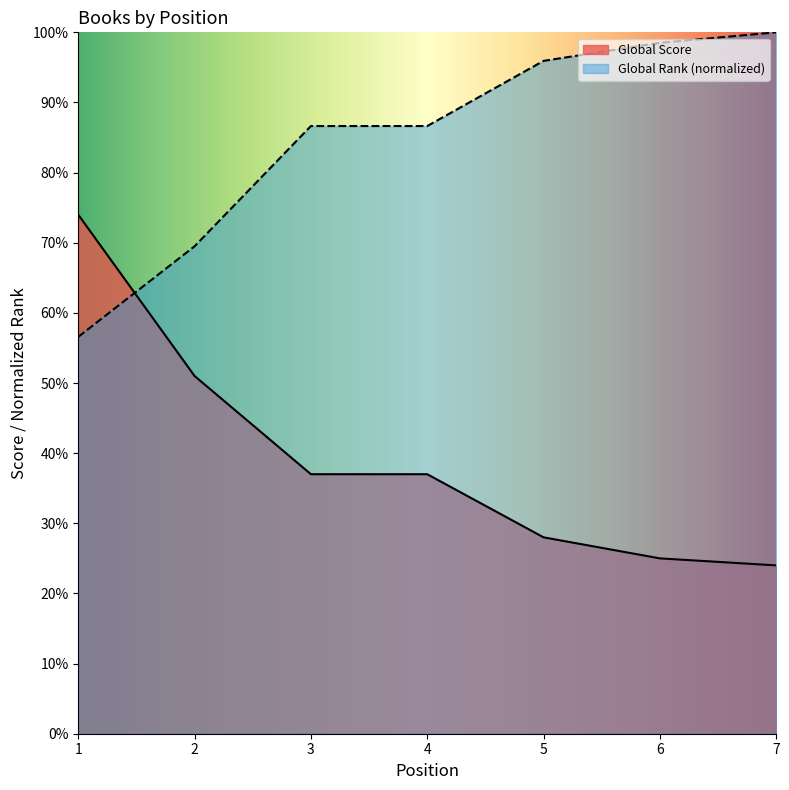

What is the difference between the maximum and minimum values in the Global Score series?

50.0